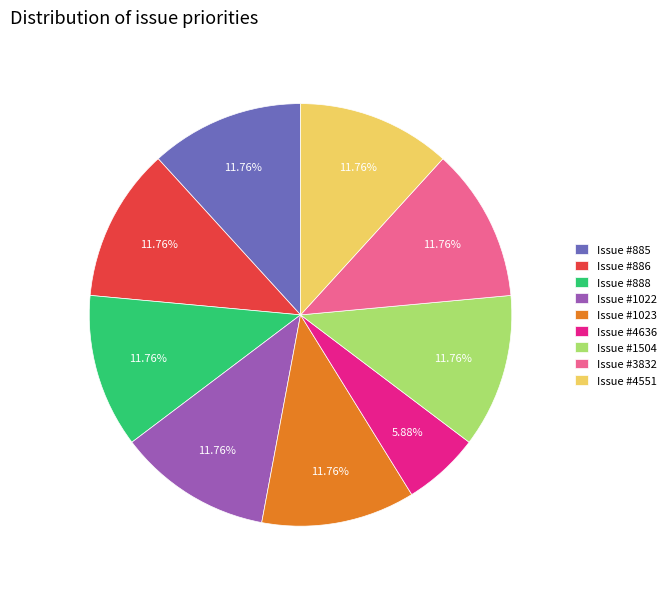

Does any single category account for the majority?

No